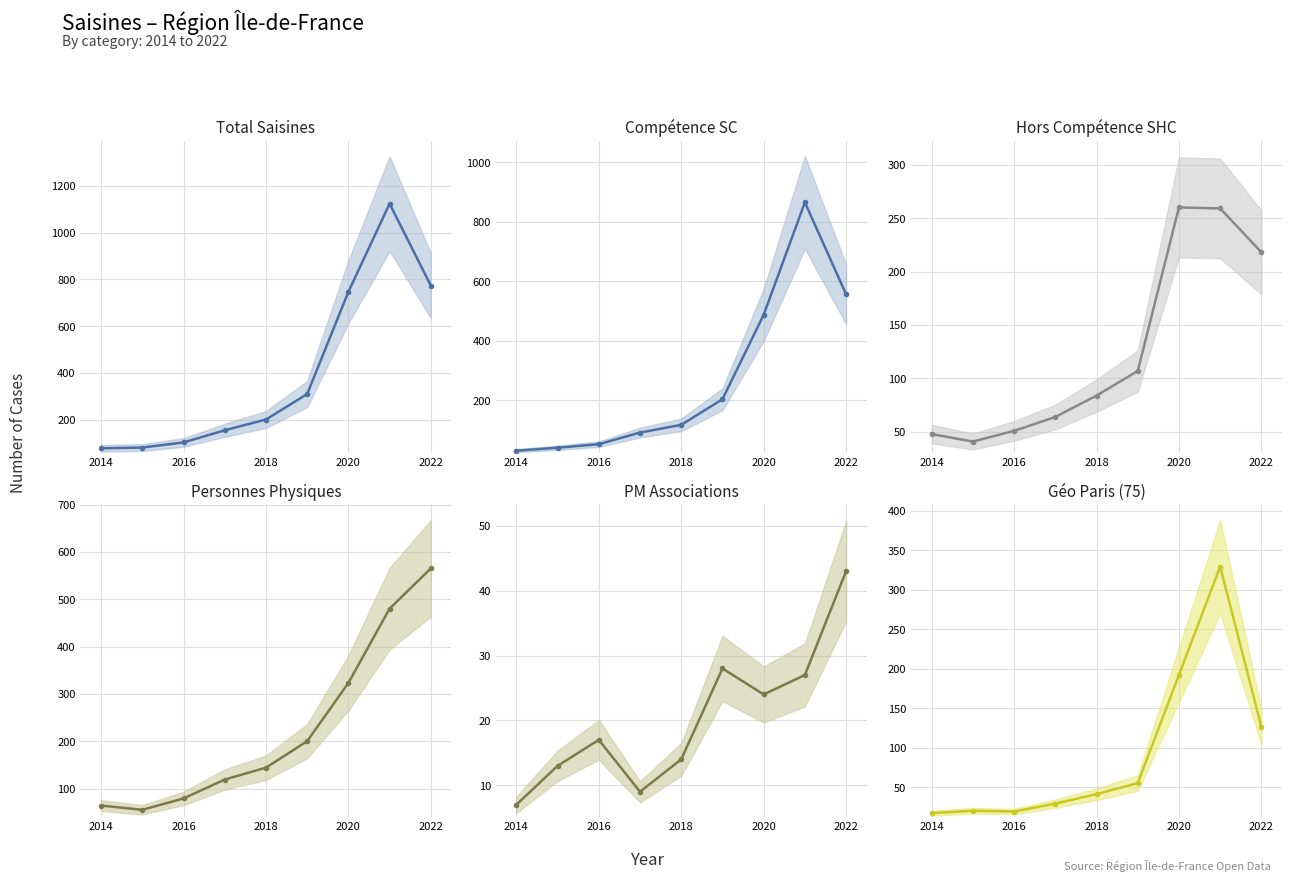

Reading right to left, transcribe all the data shown in this chart.

Total Saisines: 774	1124	747	310	201	155	103	81	78
Compétence SC: 556	865	487	203	117	91	52	40	30
Hors Compétence SHC: 218	259	260	107	84	64	51	41	48
Personnes Physiques: 565	480	323	200	144	119	79	55	64
PM Associations: 43	27	24	28	14	9	17	13	7
Géo Paris (75): 126	329	192	55	41	29	19	20	17